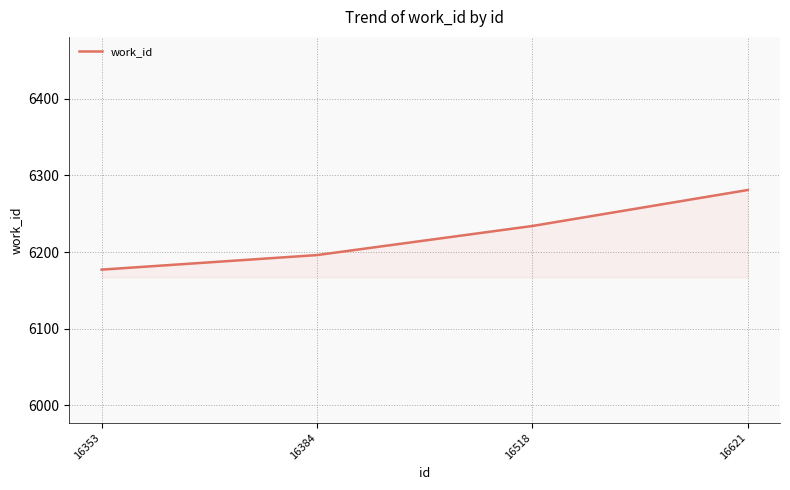

At which label is the value closest to 6229?

16518